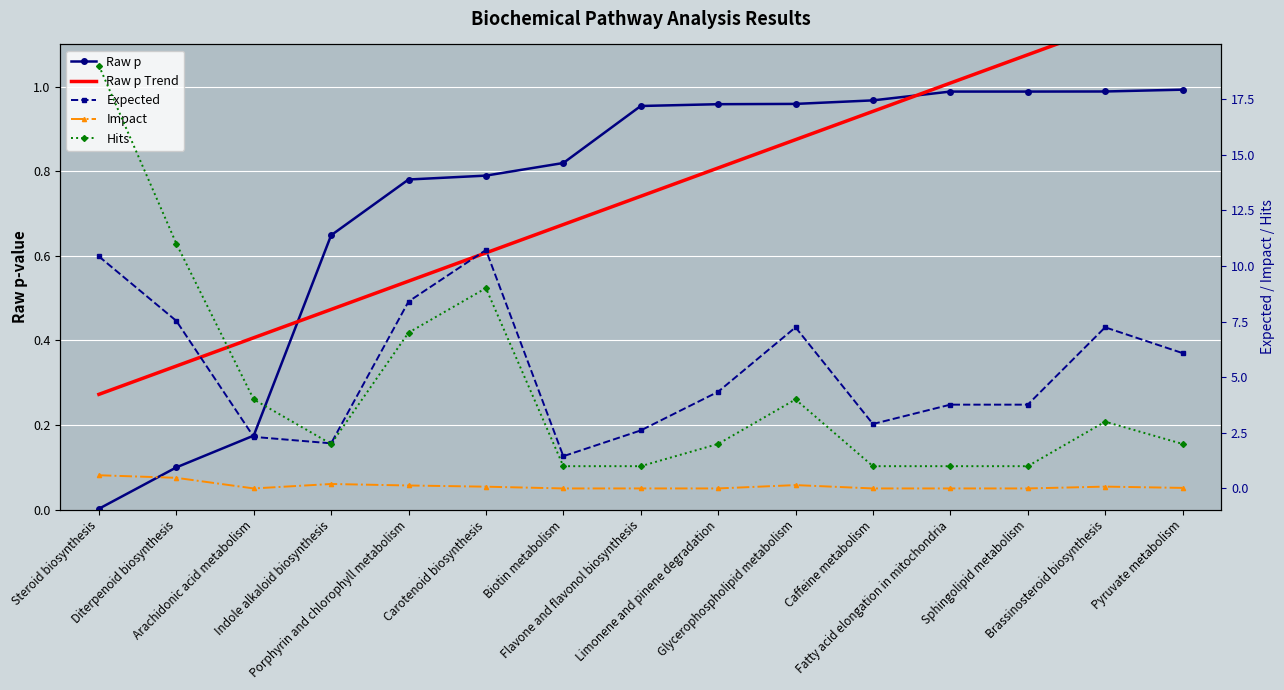

At how many categories does at least one series exceed 15?

1